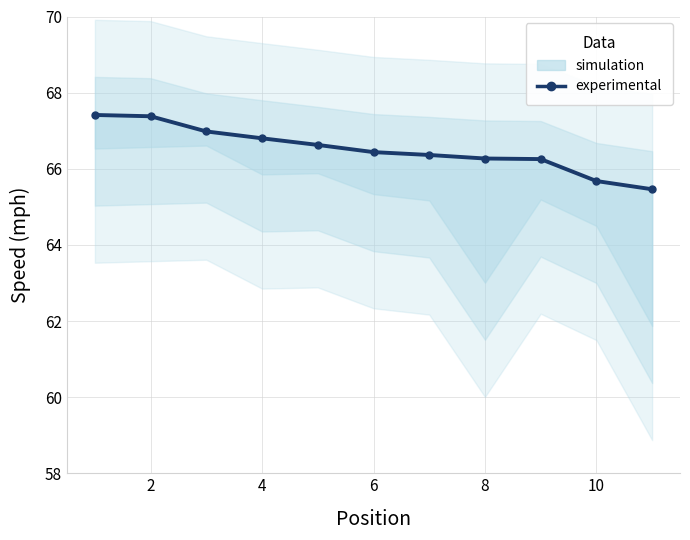

What is the value of the 5th point from the left?

66.6